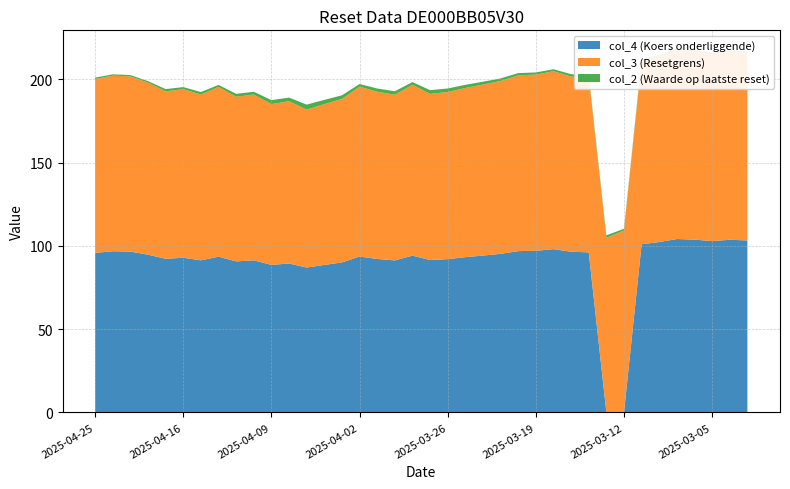

Reading right to left, list all the values displayed in this chart.

col_4 (Koers onderliggende): 103.2	103.7	102.8	103.8	104.1	102.3	101.0	0.0	0.0	96.1	96.5	98.0	97.0	96.8	95.2	94.2	93.2	92.0	91.5	94.1	91.3	92.1	93.6	90.0	88.6	87.0	89.4	88.6	91.3	90.7	93.5	91.3	92.9	92.2	94.7	96.5	96.7	95.8
col_3 (Resetgrens): 112.5	113.0	112.1	113.1	113.5	111.5	110.1	109.2	104.9	104.9	105.2	106.8	105.8	105.6	103.8	102.7	101.6	100.3	99.7	102.6	99.5	100.4	102.0	98.1	96.5	94.8	97.4	96.6	99.5	98.8	101.9	99.5	101.2	100.5	103.2	105.2	105.4	104.4
col_2 (Waarde op laatste reset): 0.8	0.9	0.8	0.8	0.9	0.7	0.9	1.0	1.4	1.5	1.4	1.2	1.3	1.3	1.5	1.7	1.9	2.1	2.2	1.6	2.1	1.9	1.6	2.2	2.5	3.0	2.2	2.4	1.6	1.7	1.2	1.5	1.2	1.3	1.0	0.8	0.8	0.8